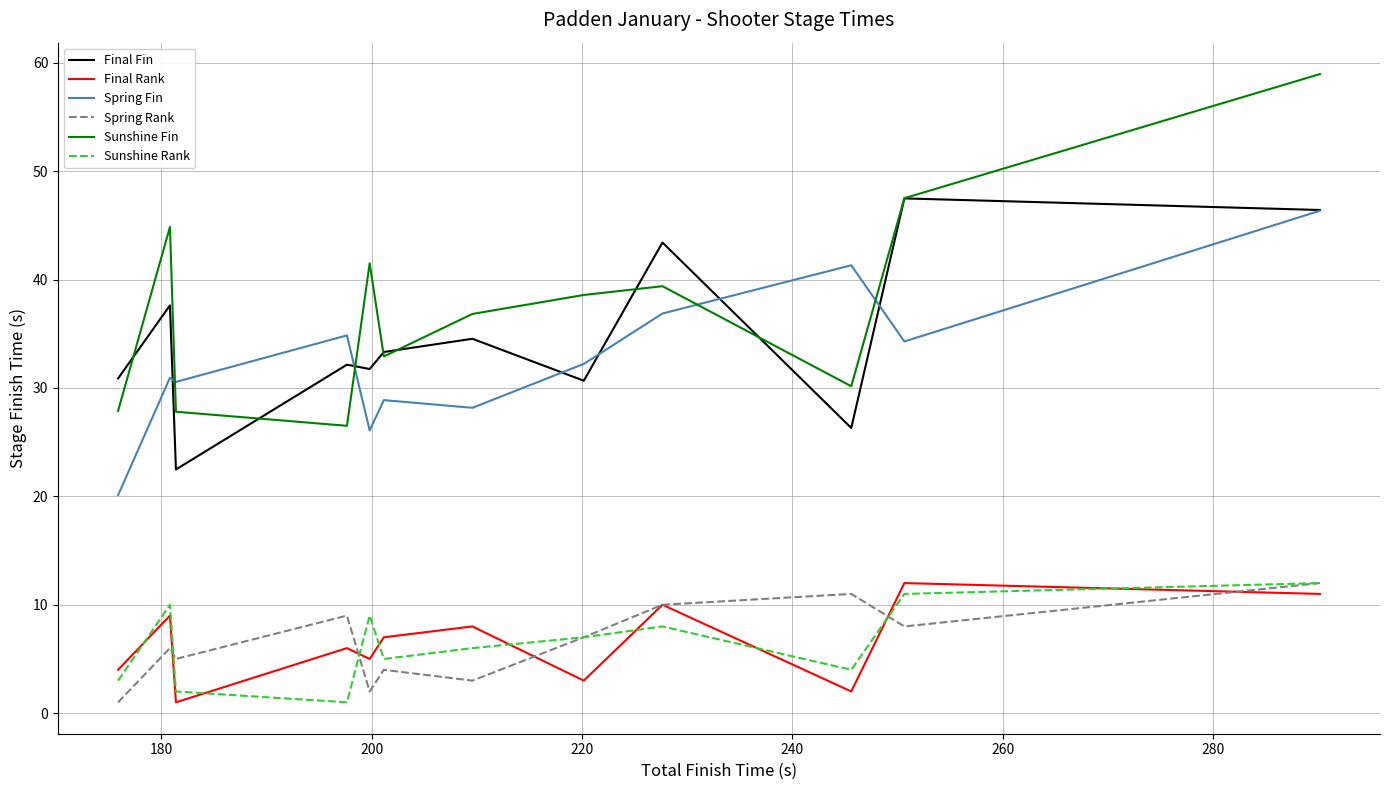

How many times do Sunshine Fin and Spring Fin cross each other?

4